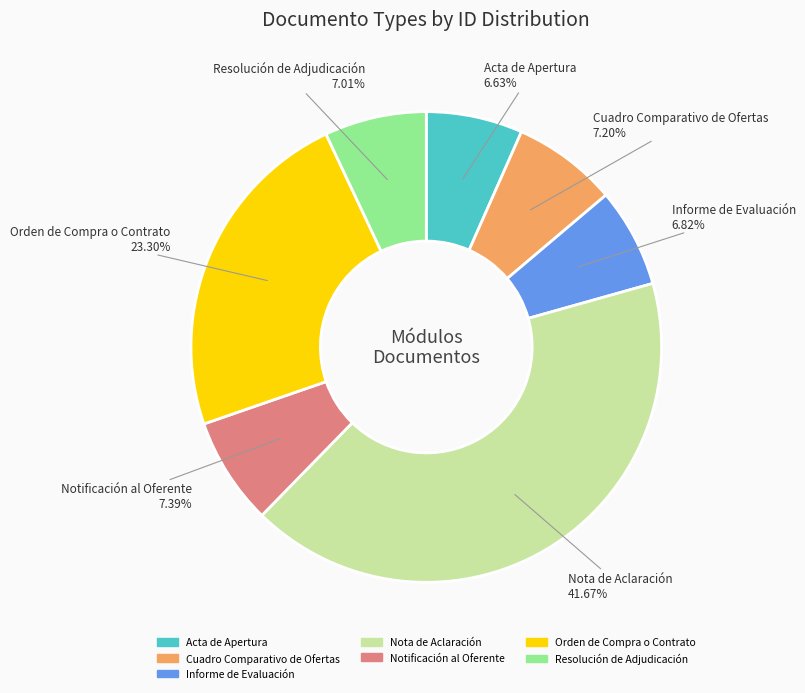

Does any single category account for the majority?

No